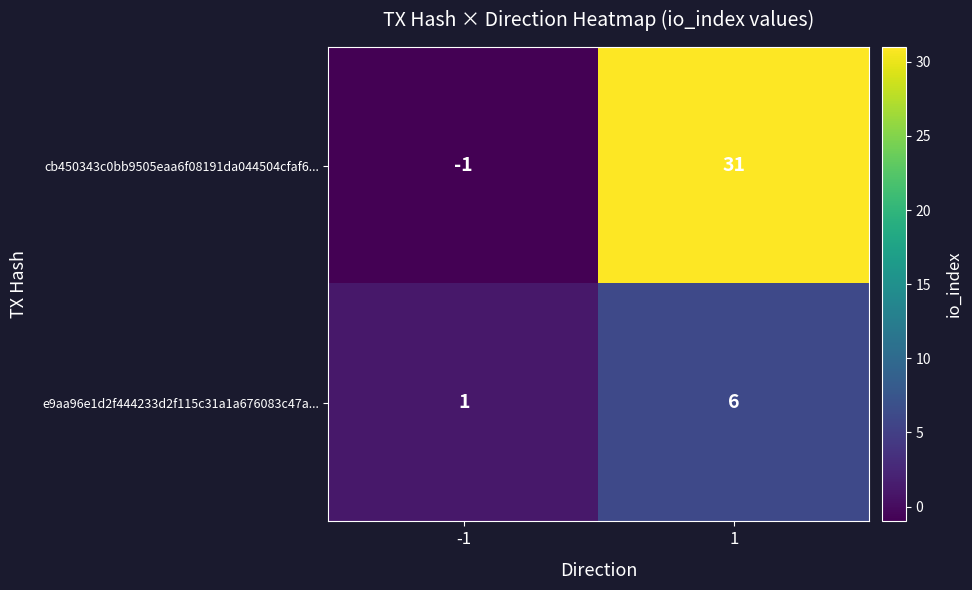

Which series changed the most between -1 and 1?

cb450343c0bb9505eaa6f08191da044504cfaf6...